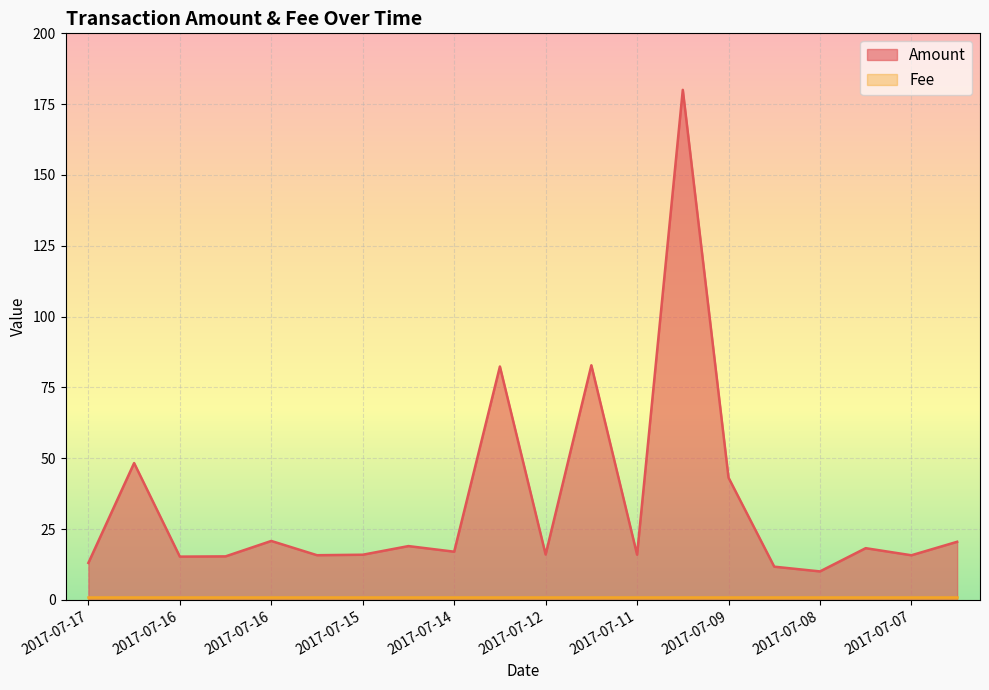

The value at 2017-07-08 is 10.1. True or false?

True